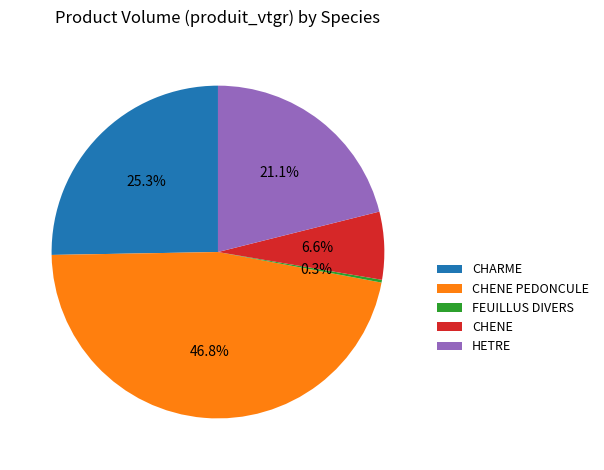

Combined, what portion of the pie is CHENE and HETRE?

27.7%